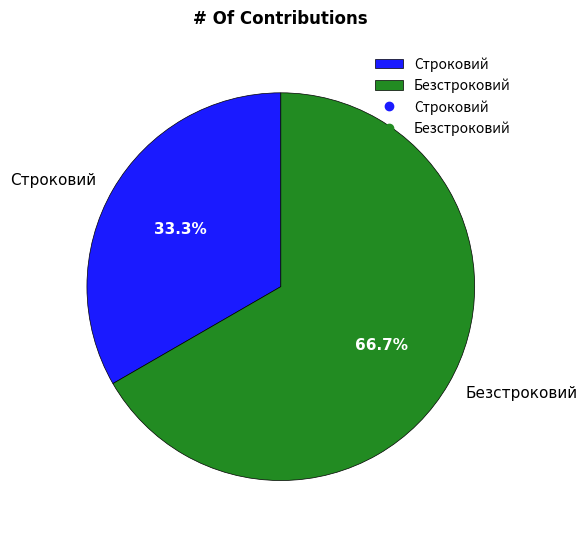

Combined, what portion of the pie is Строковий and Безстроковий?

100.0%